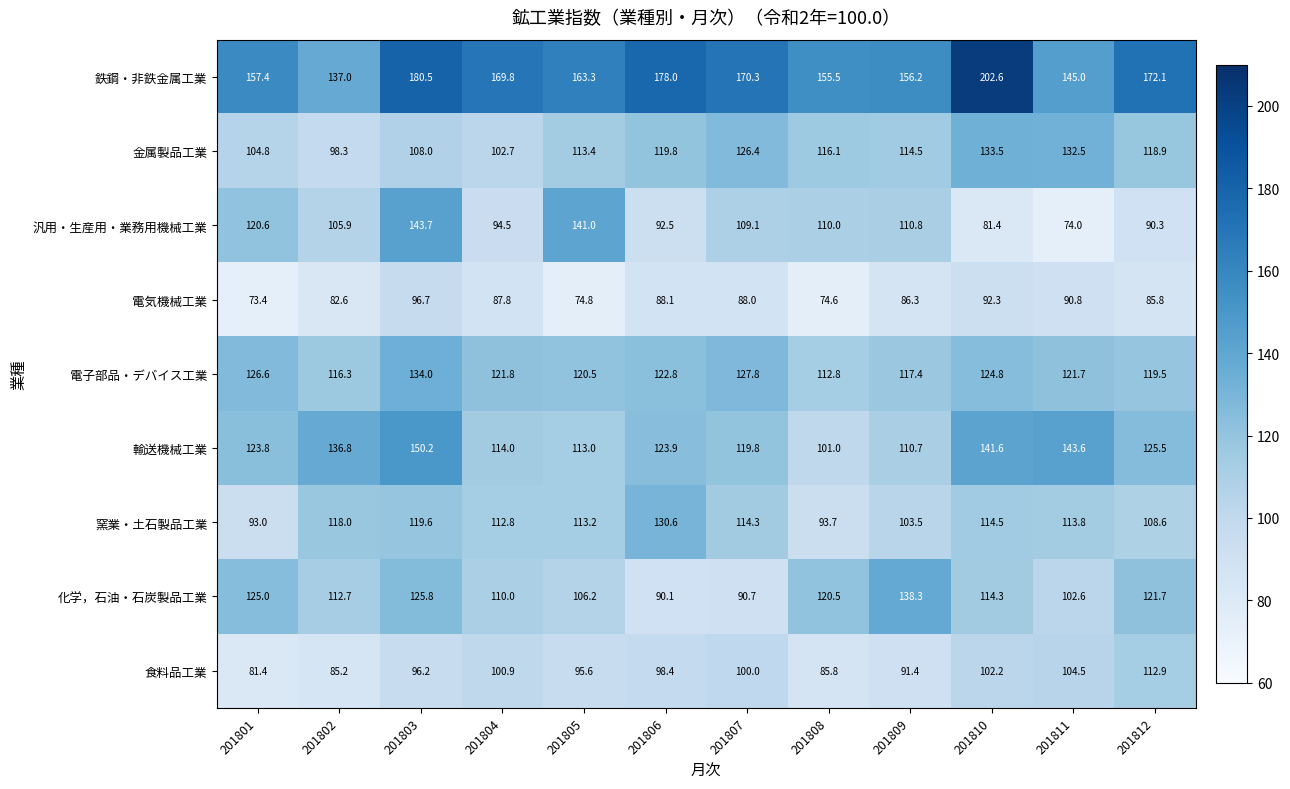

Which label corresponds to the smallest value in the chart?

201801